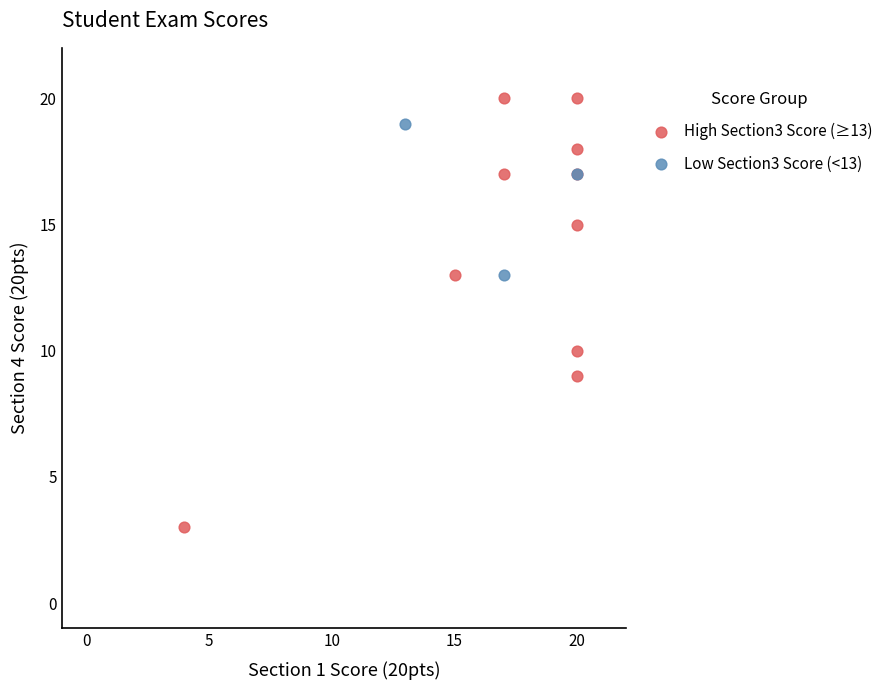

What are all the series names shown in the legend?

High Section3 Score (≥13), Low Section3 Score (<13)